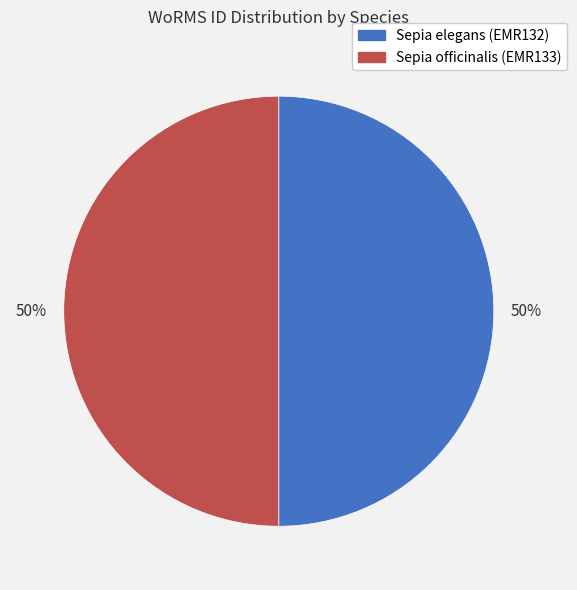

Do Sepia elegans (EMR132) and Sepia officinalis (EMR133) together represent more than half of the pie?

Yes